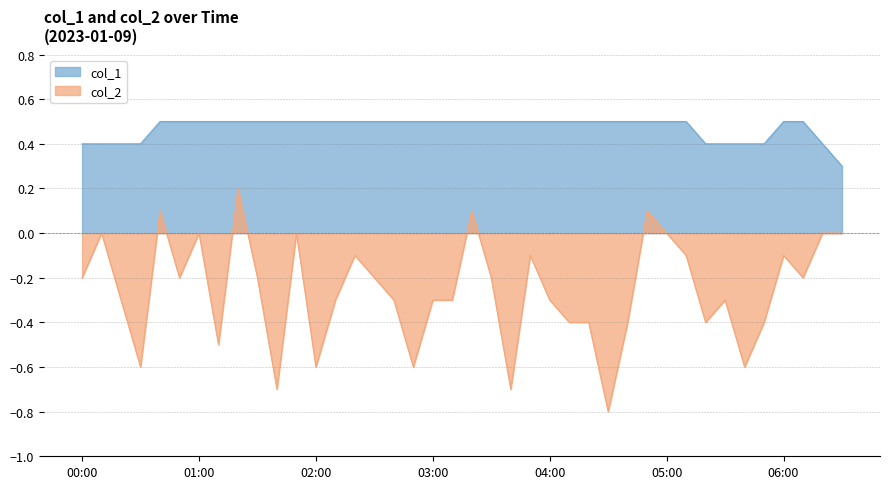

What is the highest value of the col_1 series?

0.5